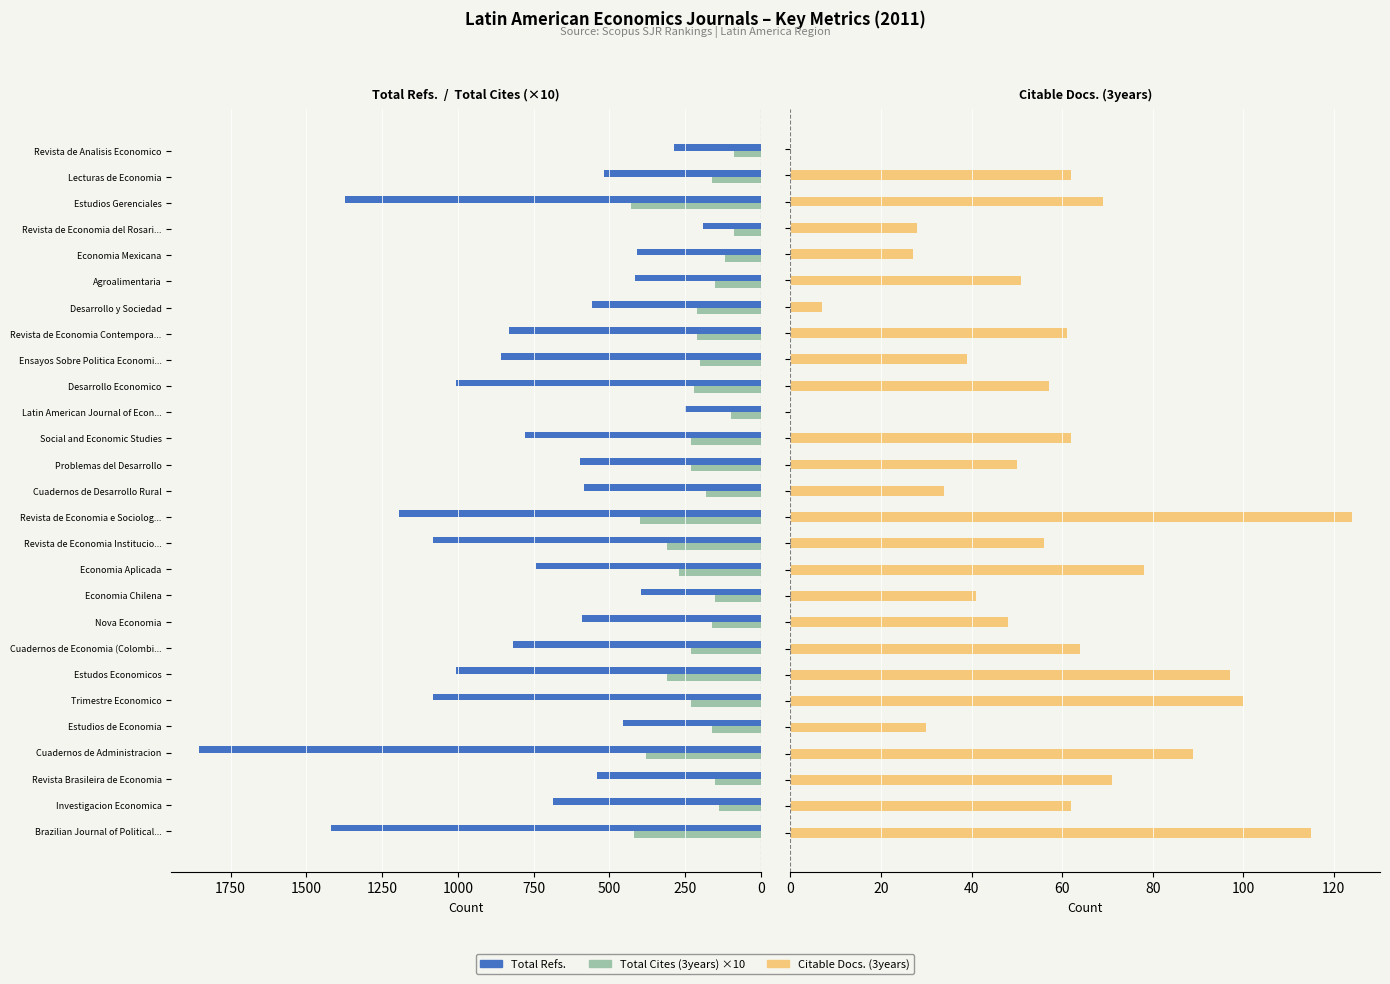

What is the lowest value of the Total Refs. series?

191